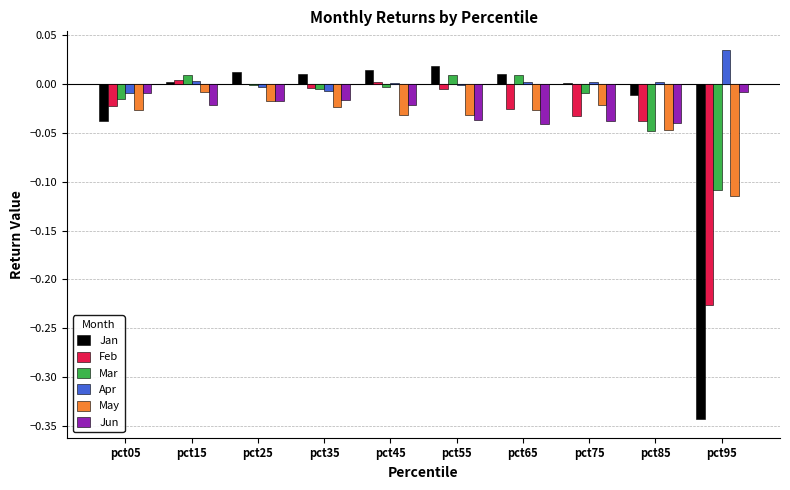

How many distinct data groups are displayed?

6